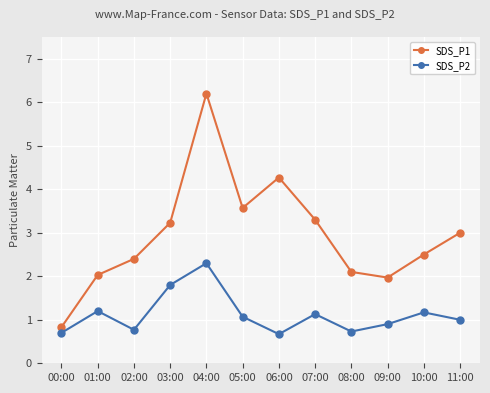

At which category does SDS_P1 reach its first local peak?

04:00